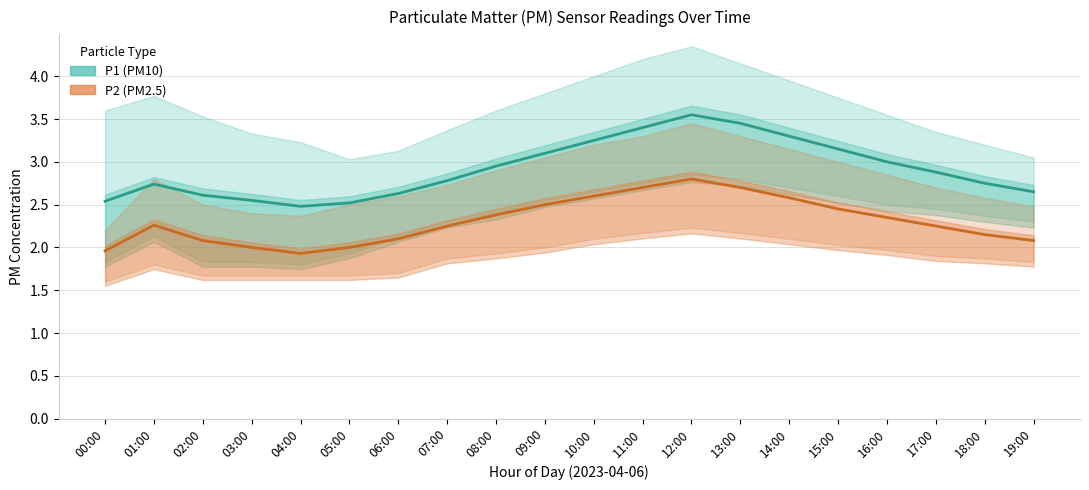

True or false: P2 (PM2.5) and P1 (PM10) cross at least once.

False